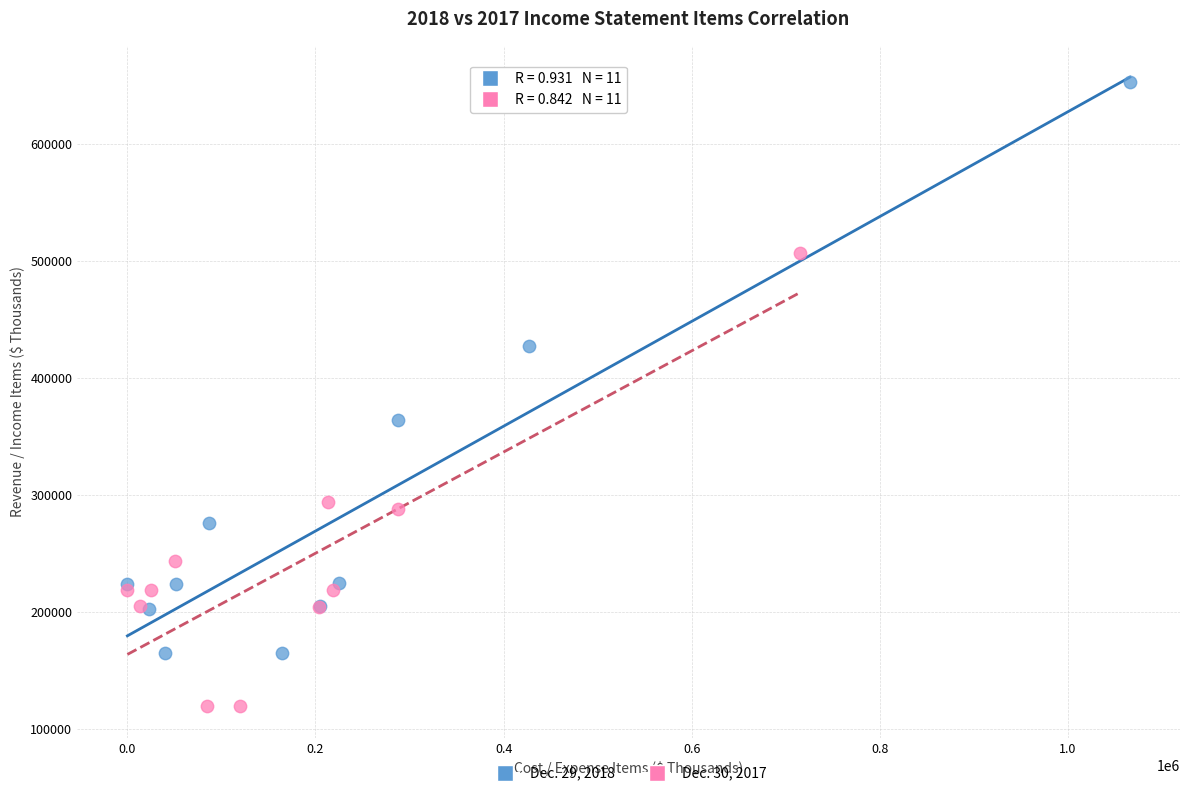

Which series has the widest spread of Y values?

Dec. 29, 2018